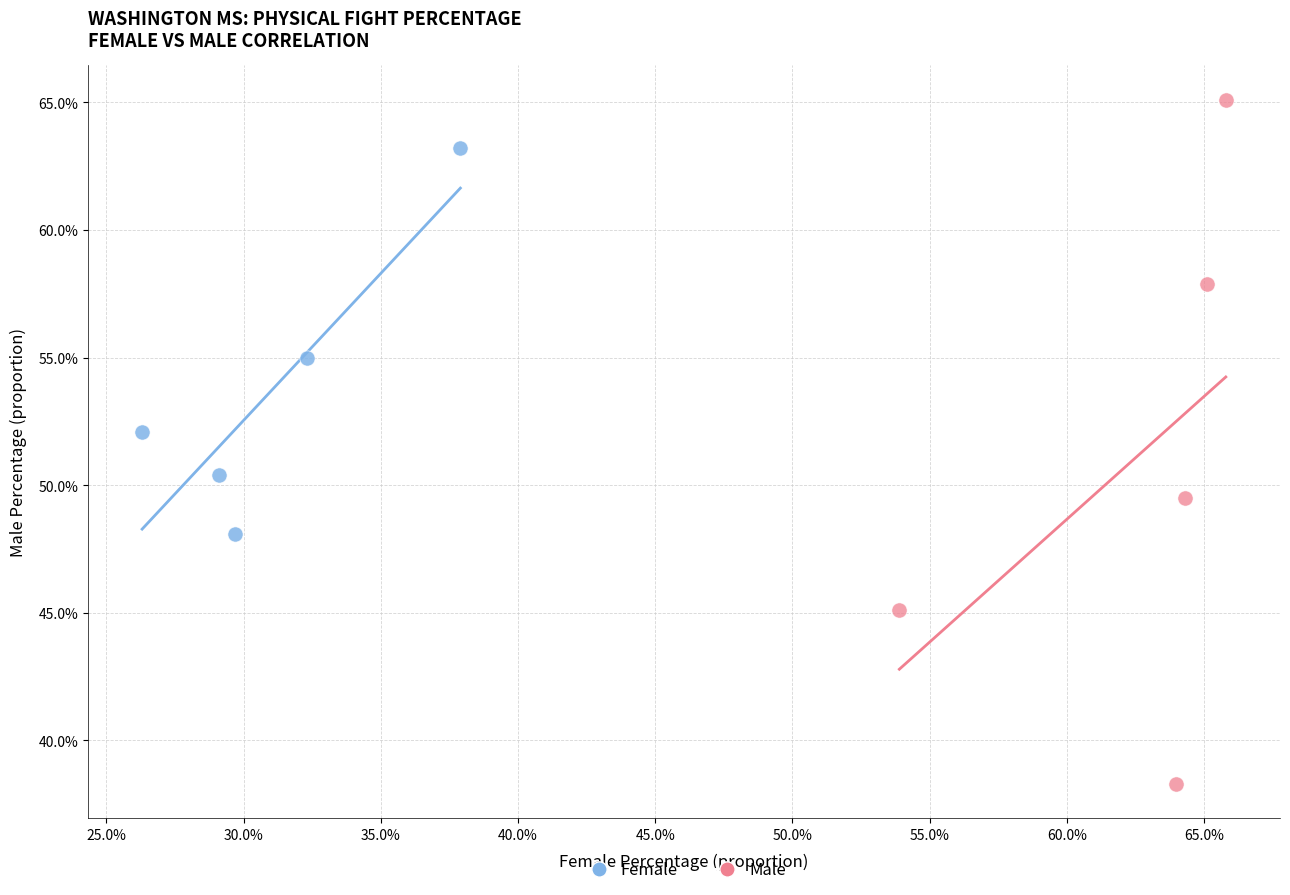

Which series reaches the minimum Y coordinate?

Male